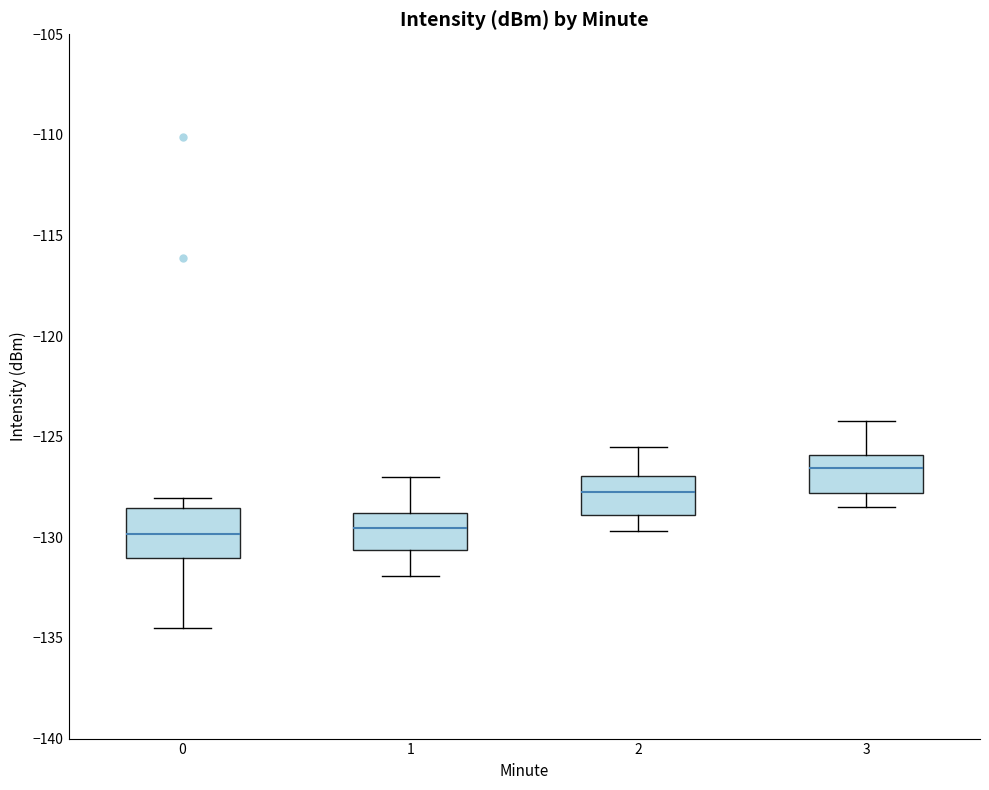

Comparing the boxes themselves (not the whiskers), which one is the tallest?

0